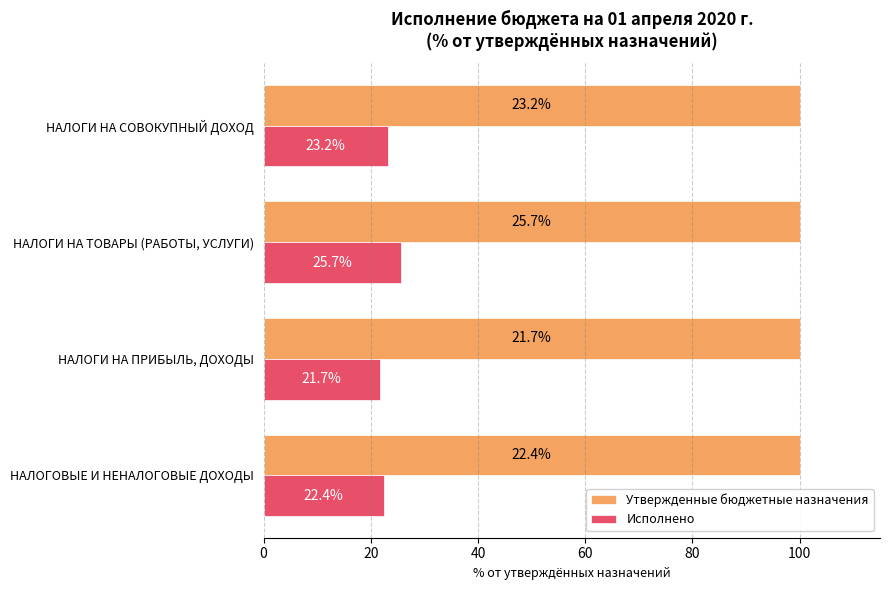

Which series has the largest range (max minus min)?

Исполнено